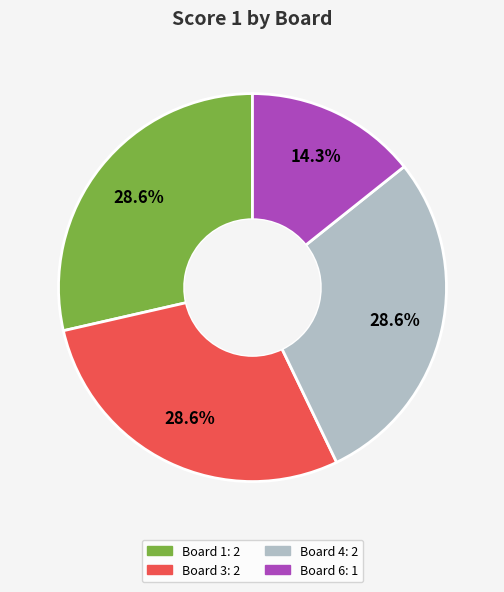

Is there any slice that represents more than half of the pie?

No